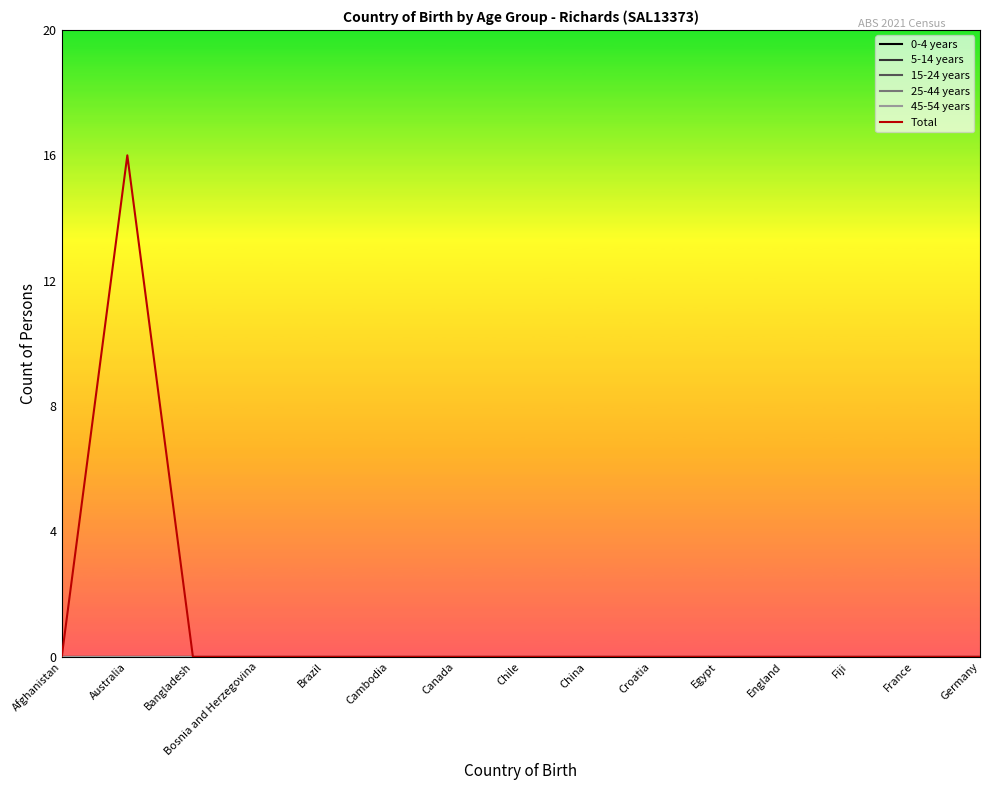

Does the chart have visible grid lines?

No